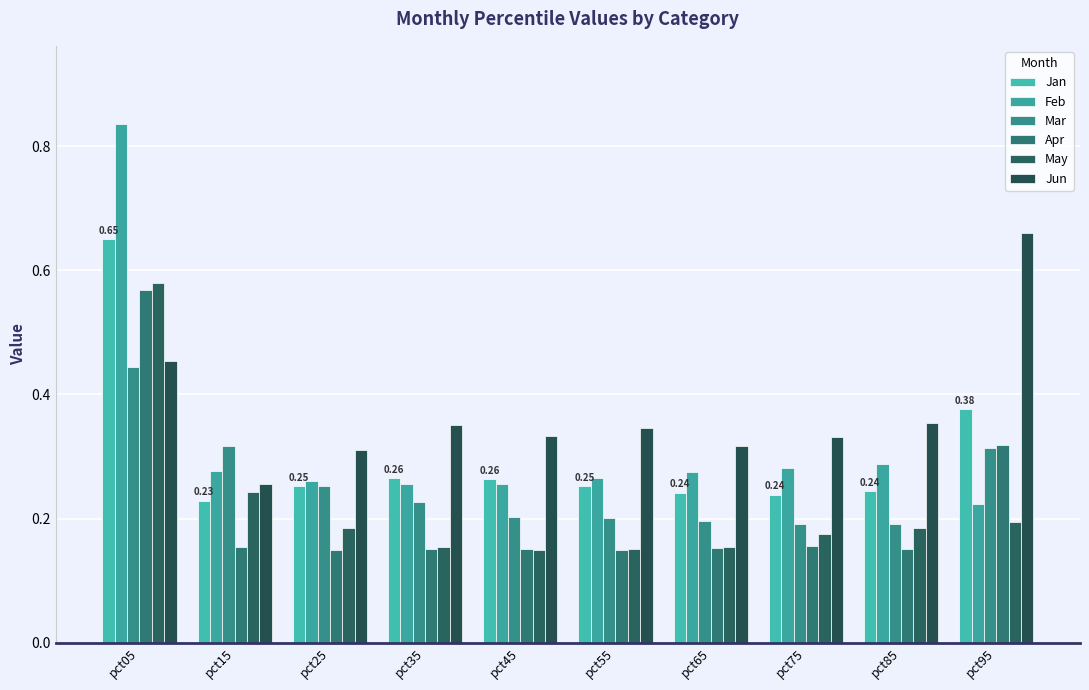

Reading right to left, what are all the values shown in this chart?

Jan: pct95=0.4	pct85=0.2	pct75=0.2	pct65=0.2	pct55=0.3	pct45=0.3	pct35=0.3	pct25=0.3	pct15=0.2	pct05=0.6
Feb: pct95=0.2	pct85=0.3	pct75=0.3	pct65=0.3	pct55=0.3	pct45=0.3	pct35=0.3	pct25=0.3	pct15=0.3	pct05=0.8
Mar: pct95=0.3	pct85=0.2	pct75=0.2	pct65=0.2	pct55=0.2	pct45=0.2	pct35=0.2	pct25=0.3	pct15=0.3	pct05=0.4
Apr: pct95=0.3	pct85=0.2	pct75=0.2	pct65=0.2	pct55=0.1	pct45=0.2	pct35=0.2	pct25=0.1	pct15=0.2	pct05=0.6
May: pct95=0.2	pct85=0.2	pct75=0.2	pct65=0.2	pct55=0.2	pct45=0.1	pct35=0.2	pct25=0.2	pct15=0.2	pct05=0.6
Jun: pct95=0.7	pct85=0.4	pct75=0.3	pct65=0.3	pct55=0.3	pct45=0.3	pct35=0.4	pct25=0.3	pct15=0.3	pct05=0.5